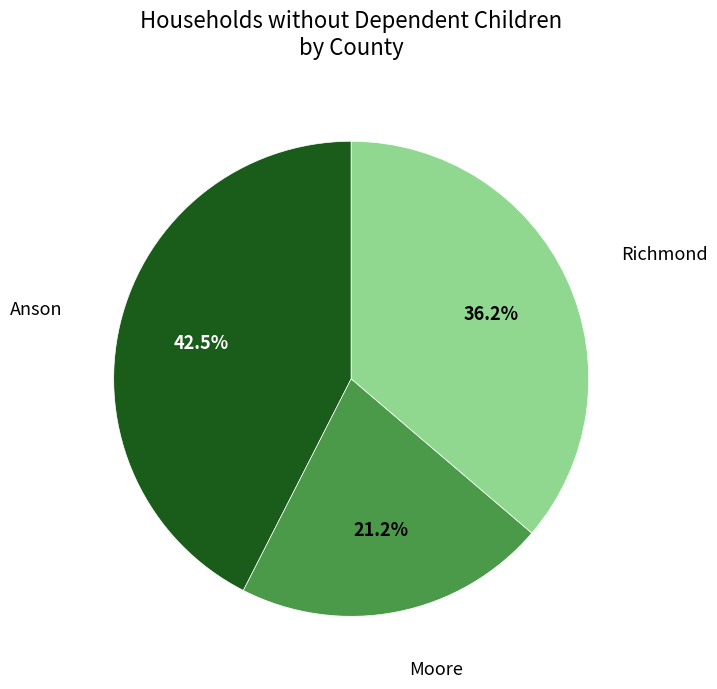

What is the total percentage of Moore and Richmond?

57.5%